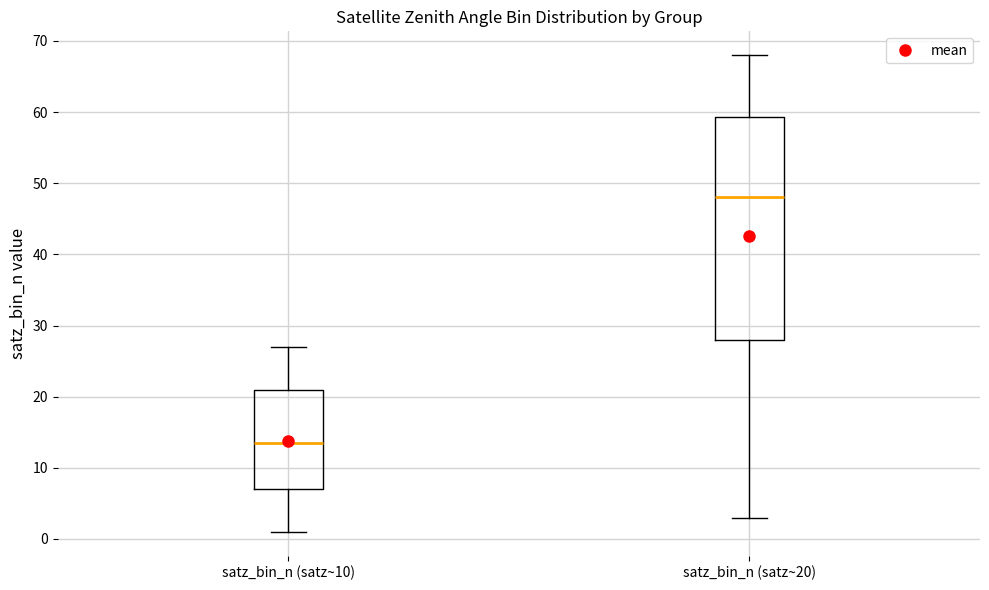

Reading left to right, transcribe this box plot: for each box, give where its median line is, the range the box spans, and where its two whiskers end, as read against the y-axis. The values are not printed on the chart, so give them approximately, as read against the axis.

satz_bin_n (satz~10): median 14, box 7 to 21, whiskers 1 to 27
satz_bin_n (satz~20): median 48, box 28 to 59, whiskers 3 to 68